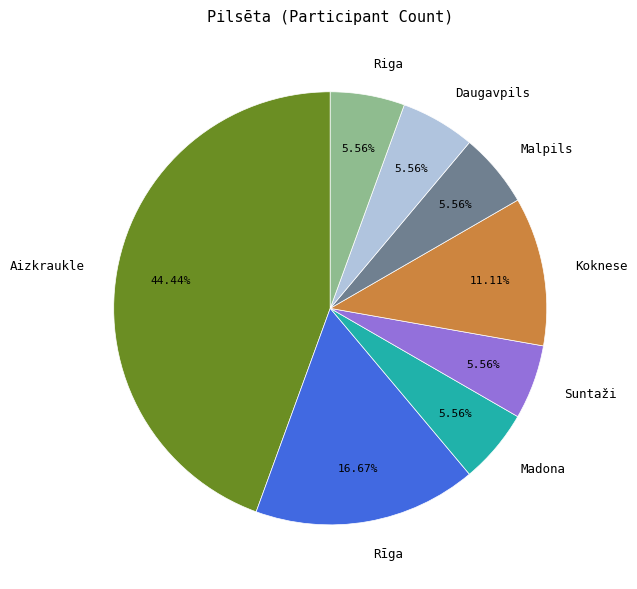

What percentage do Riga and Suntaži together represent?

11.1%